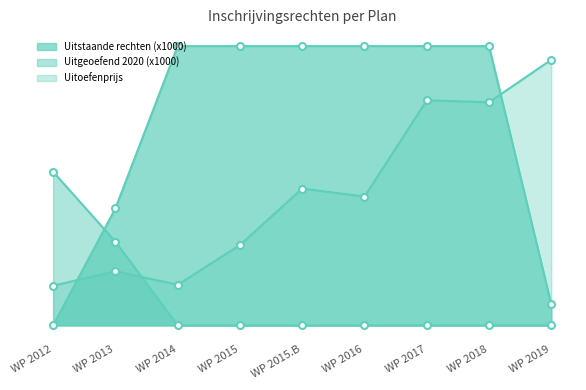

Count the number of categories in the chart.

9